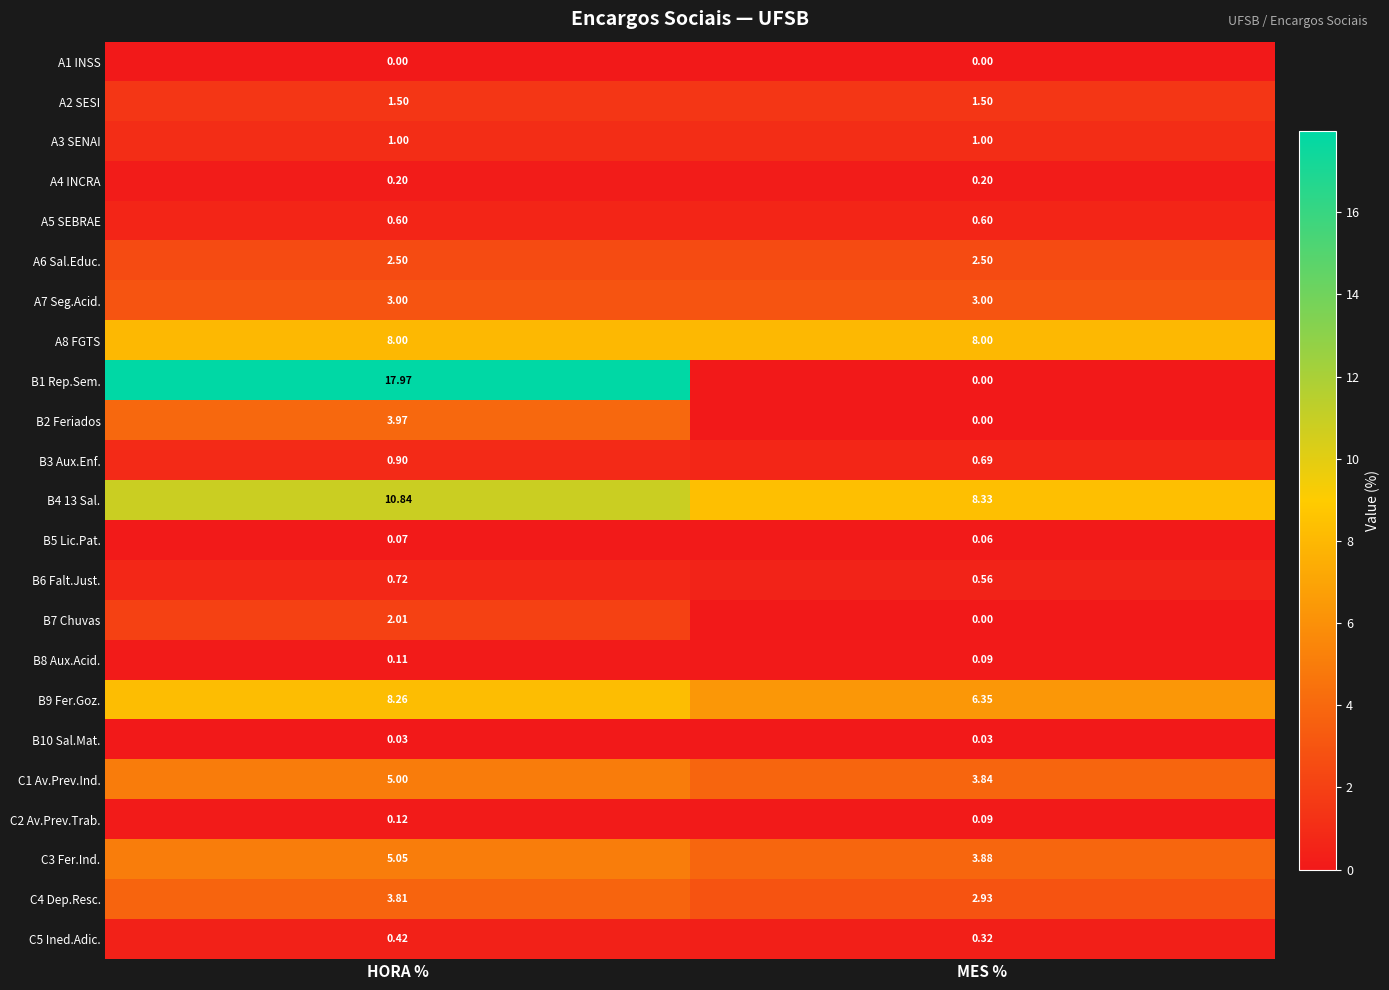

What is the spread (max minus min) of values at MES %?

8.3